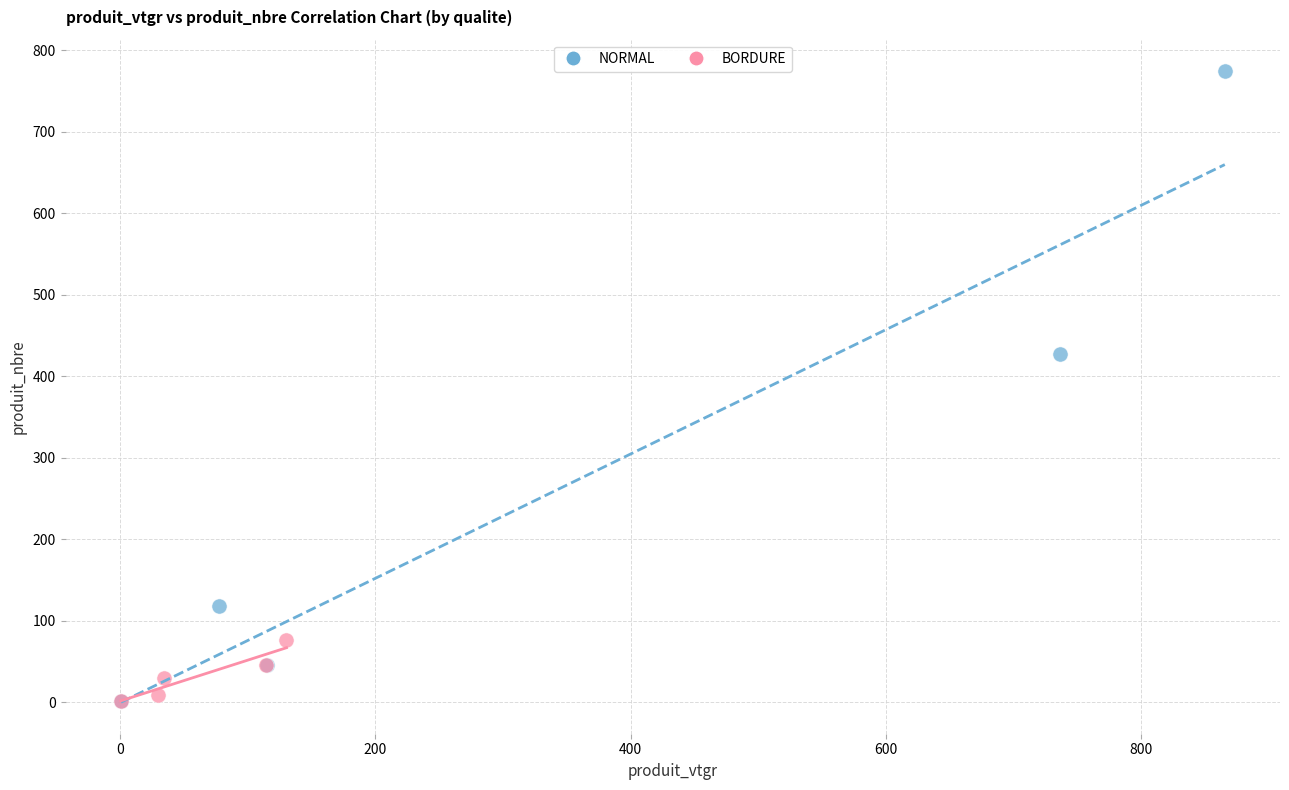

Which series reaches the maximum Y coordinate?

NORMAL